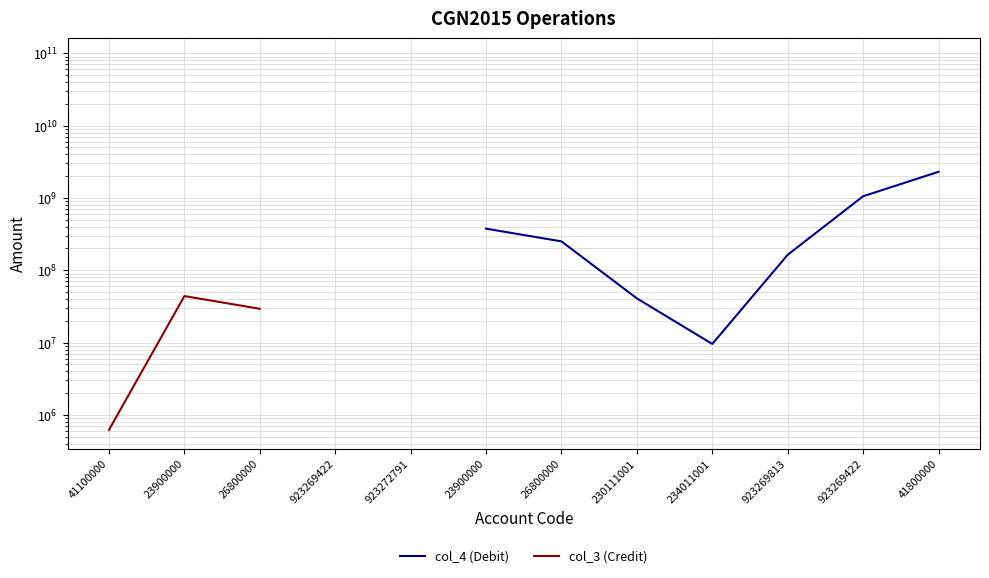

True or false: col_4 (Debit) has a value of 250704900.0 at 26800000.

True